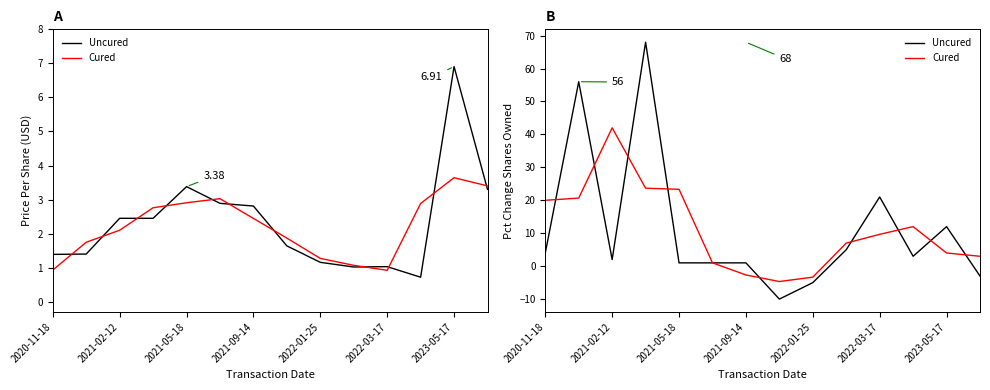

How many values in Uncured are above zero?

11